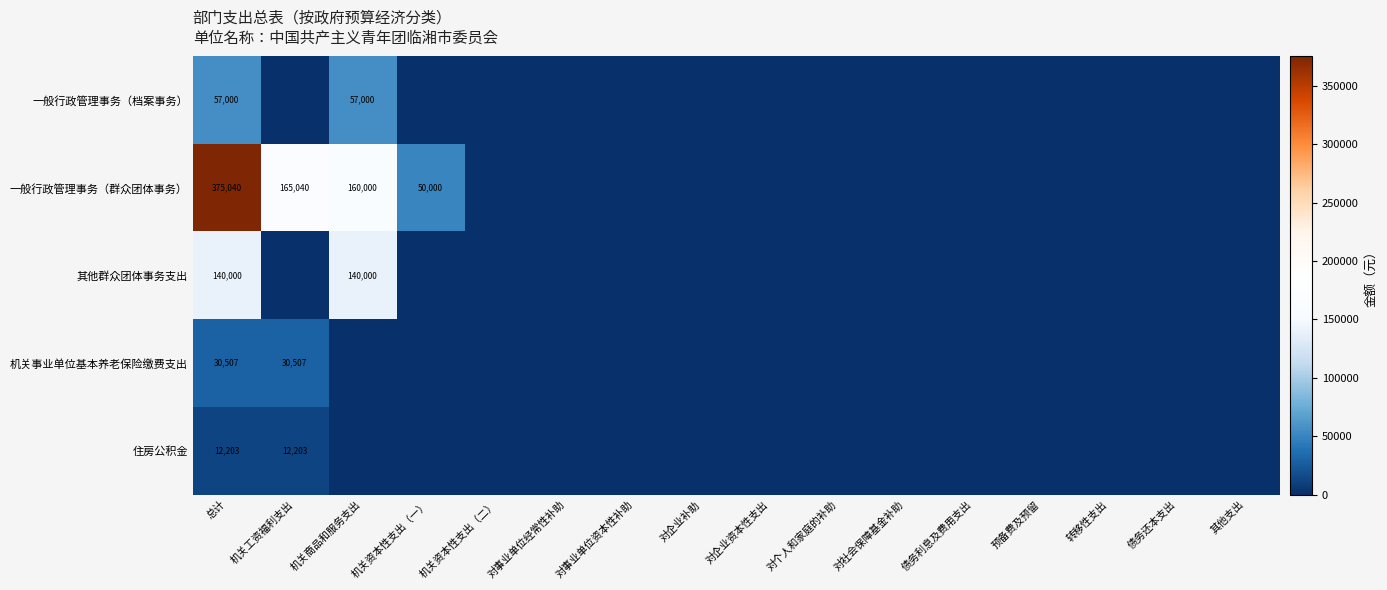

Count the number of categories in the chart.

16